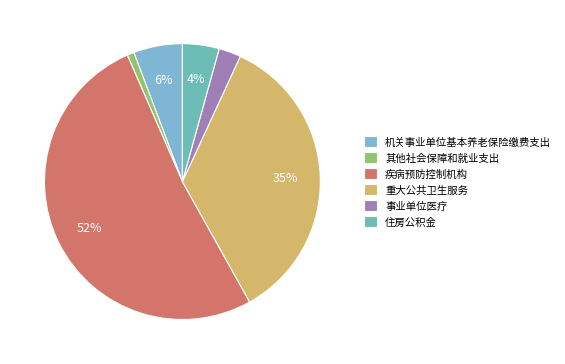

Which slice is the smallest?

其他社会保障和就业支出